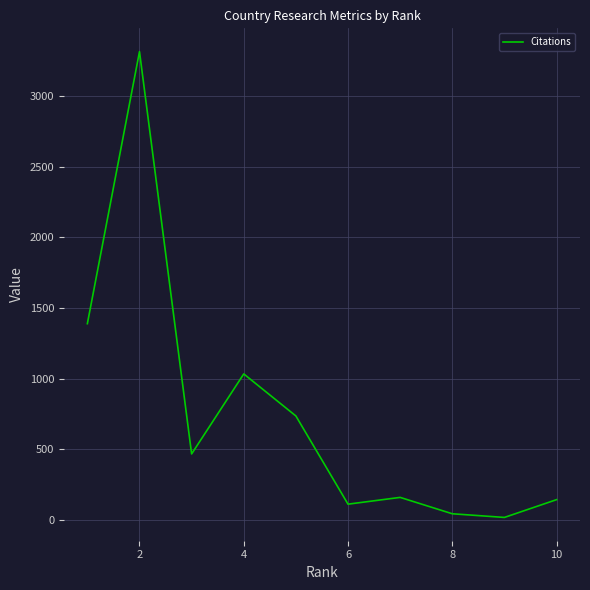

What is the maximum value shown in the chart?

3317